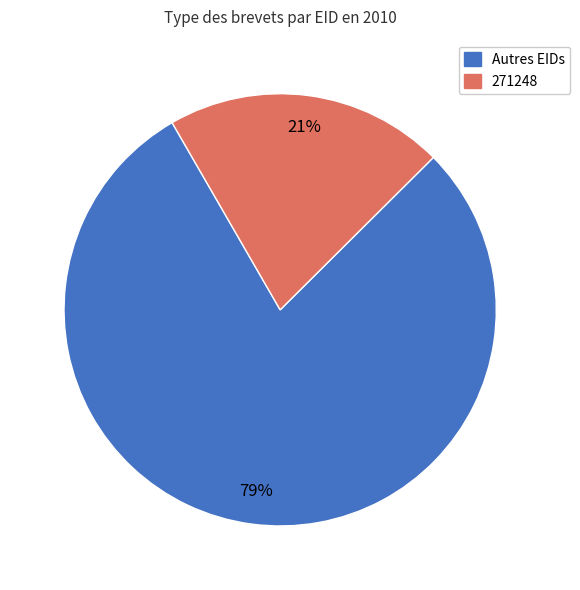

To the nearest percent, what is the average slice percentage?

50%